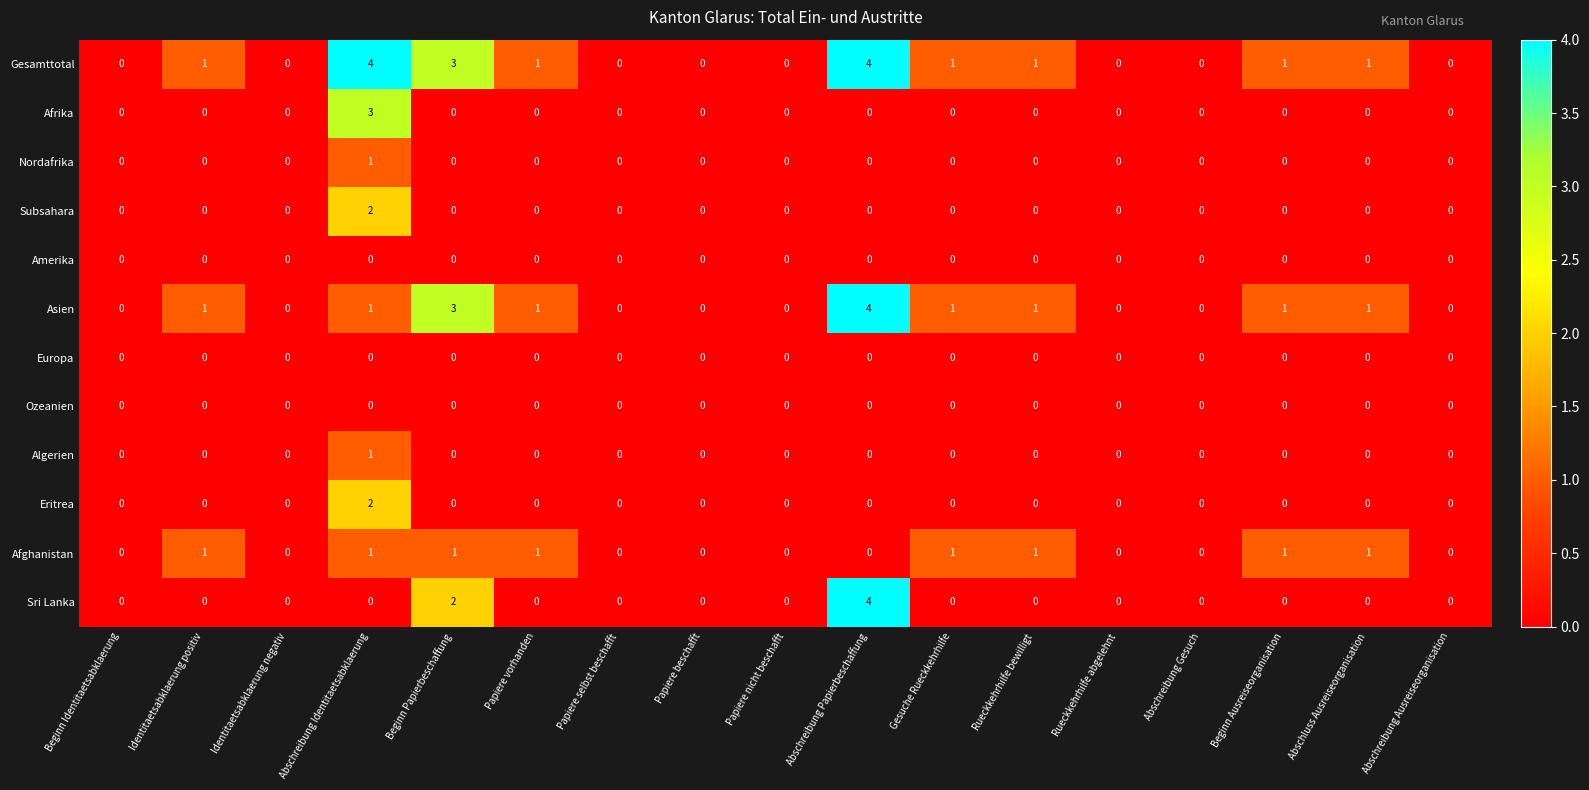

The value of Algerien at Papiere vorhanden is 1. True or false?

False